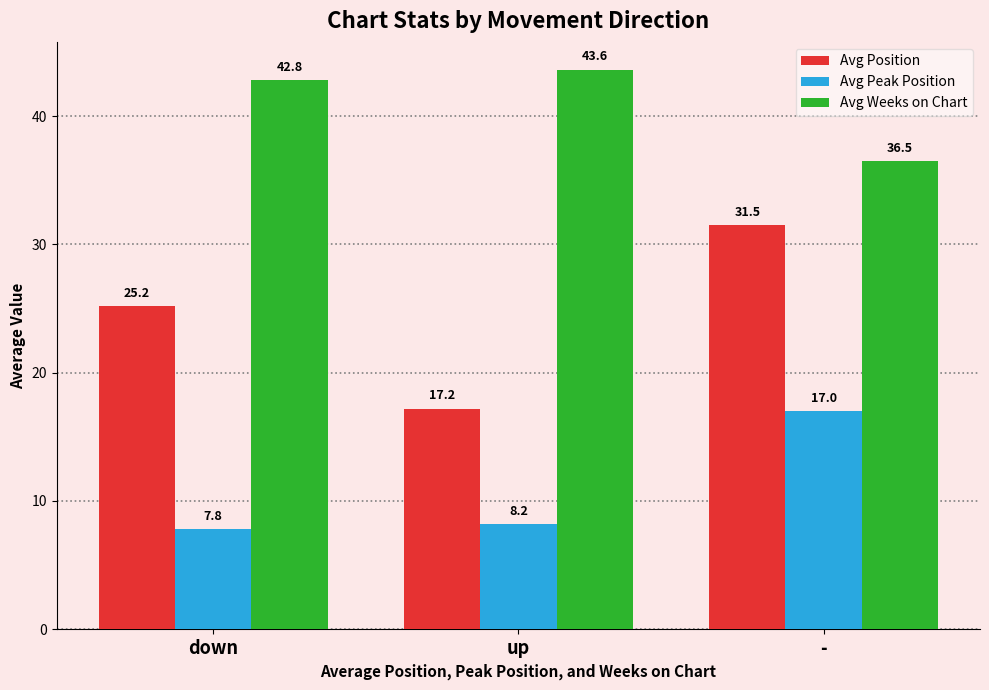

Which category has the highest value across all series?

up